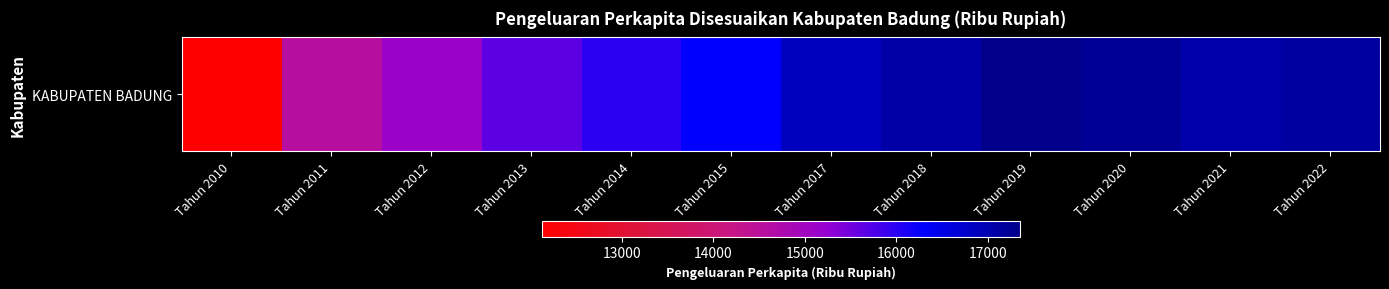

Rank the categories by value from lowest to highest.

Tahun 2010, Tahun 2011, Tahun 2012, Tahun 2013, Tahun 2014, Tahun 2015, Tahun 2017, Tahun 2021, Tahun 2018, Tahun 2022, Tahun 2020, Tahun 2019